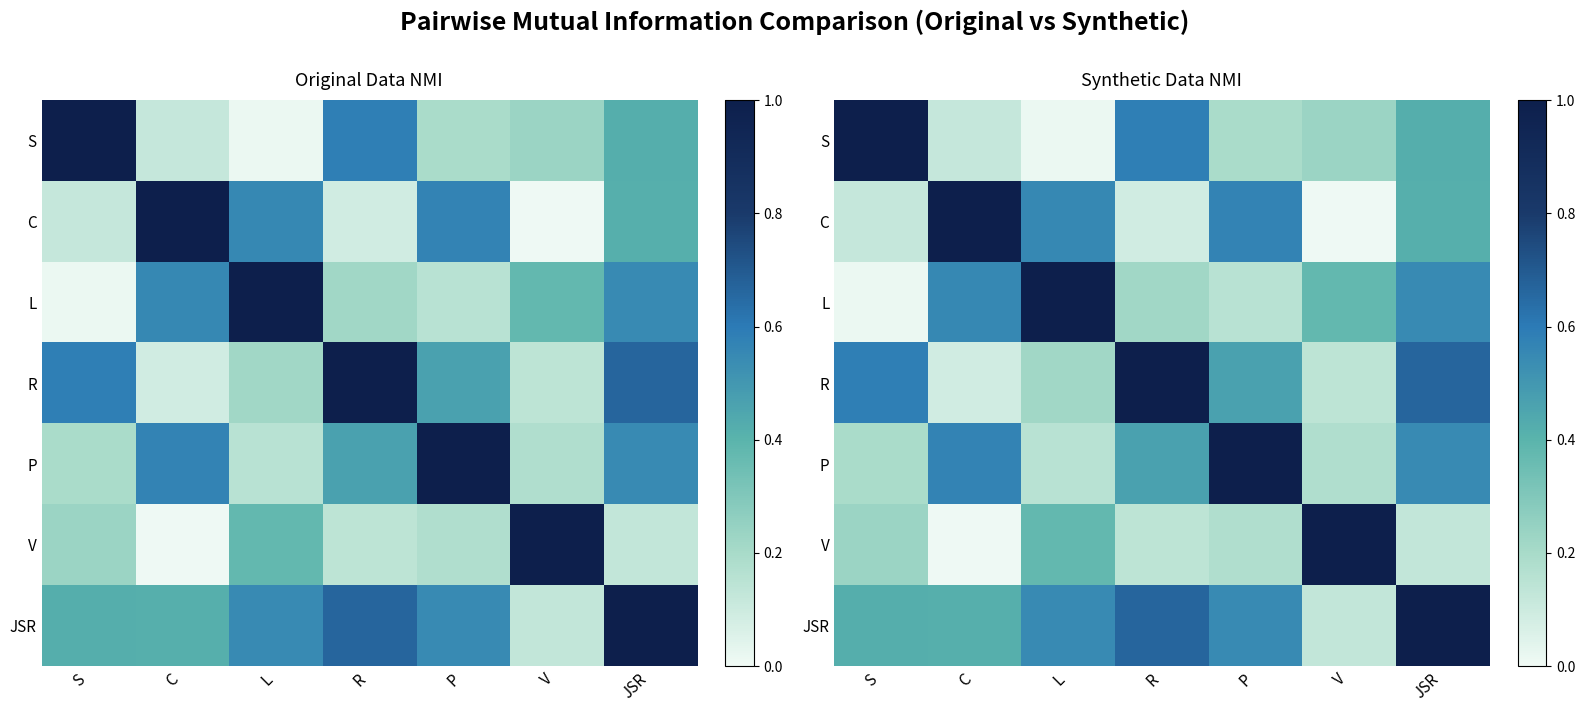

Which has a higher value, JSR or V?

JSR